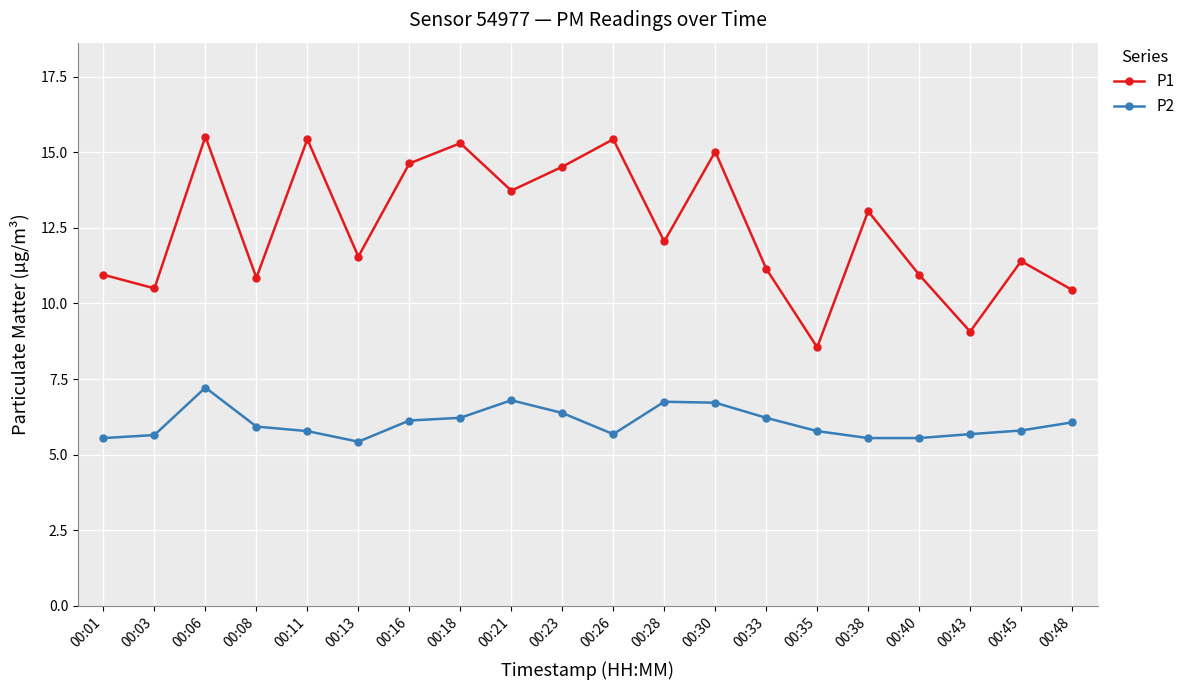

Which series has the largest total across all categories?

P1